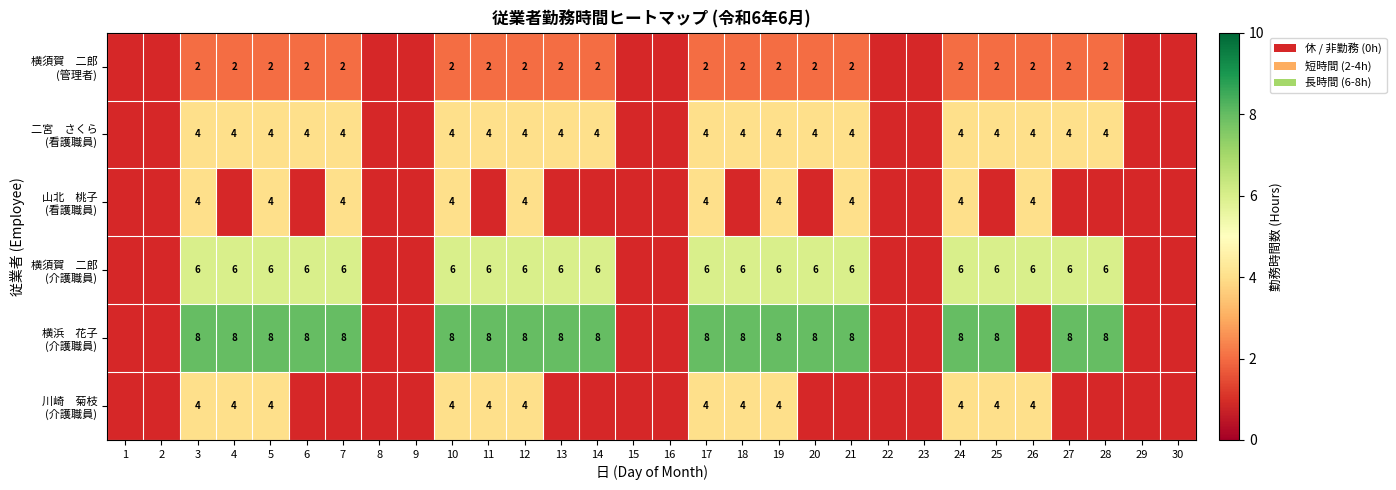

Which label corresponds to the largest value in the chart?

3